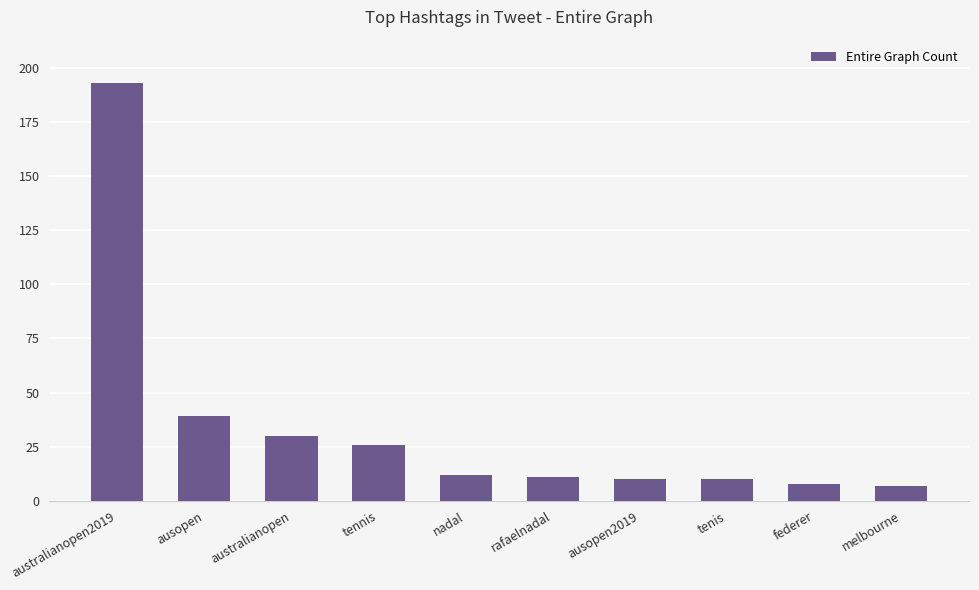

Between tenis and ausopen, which is larger?

ausopen